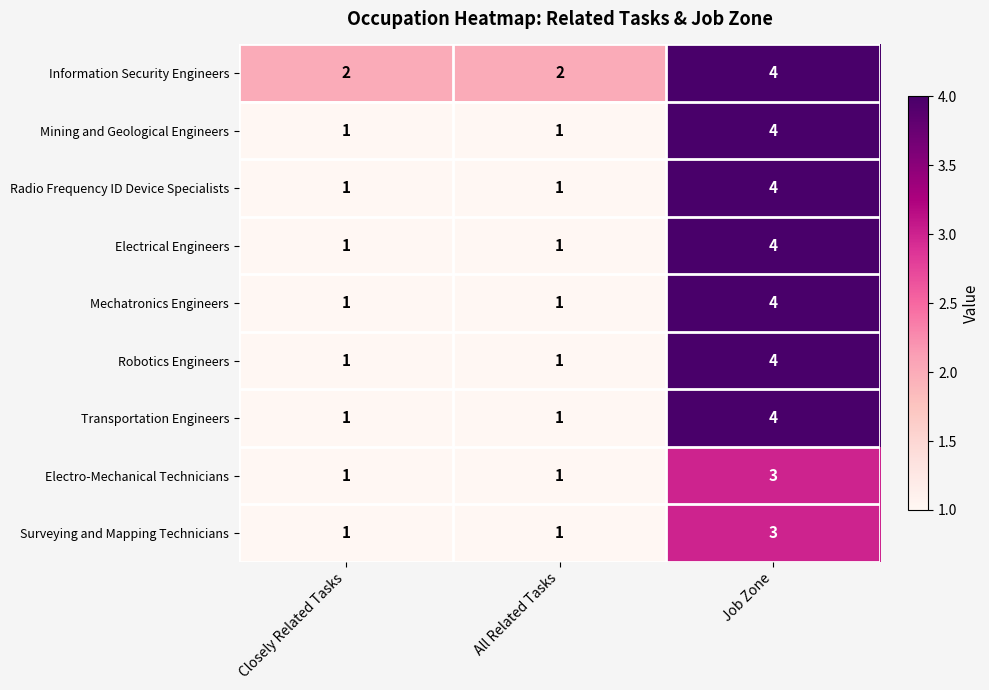

What is the difference between the Electrical Engineers values at All Related Tasks and Job Zone?

3